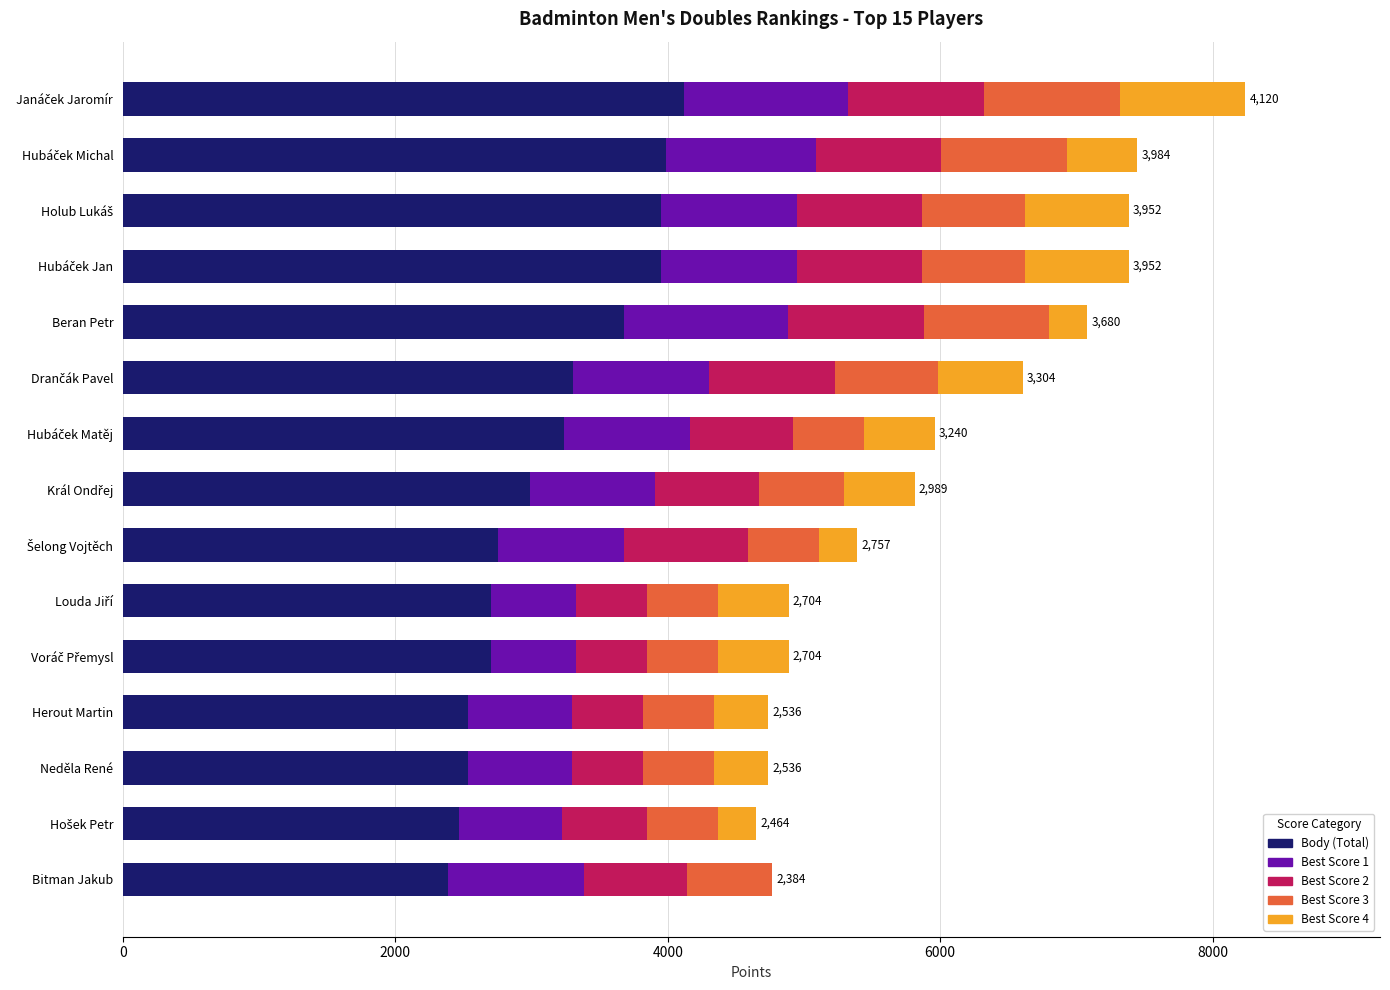

What is the maximum value for Body (Total)?

4120